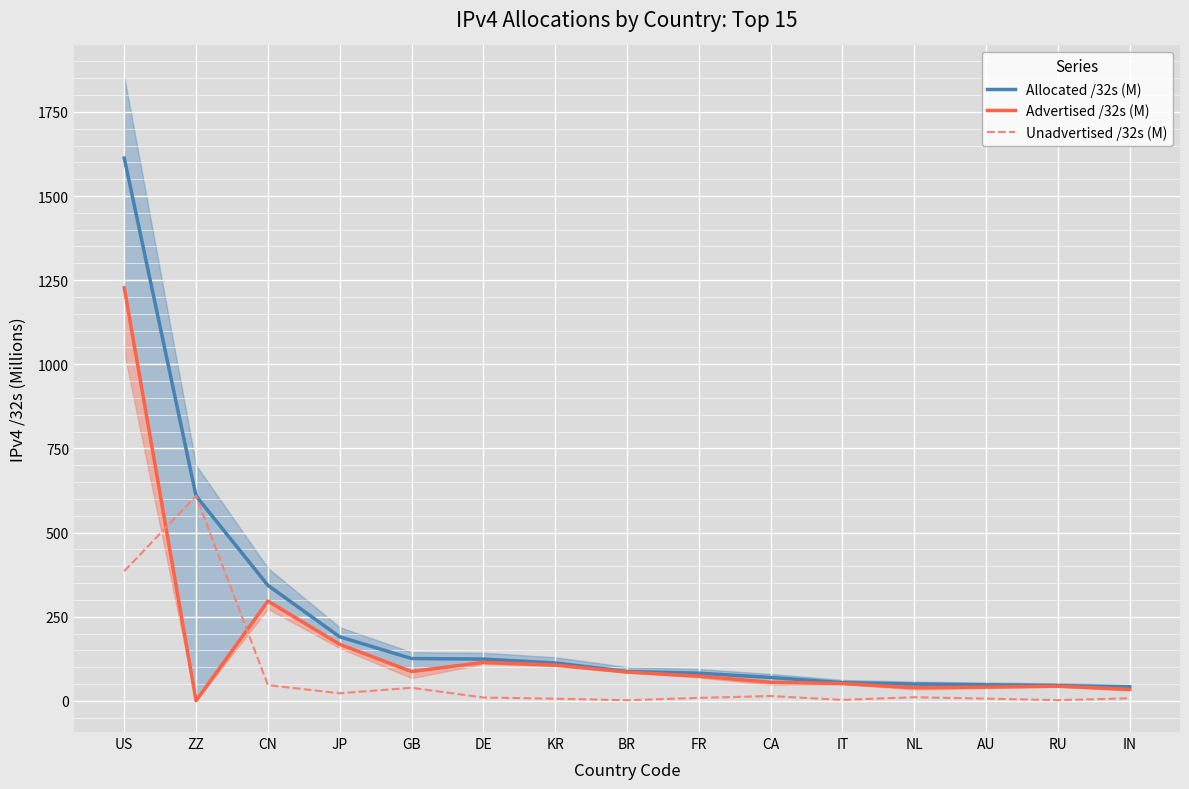

At which category does the chart reach its peak across all series?

US